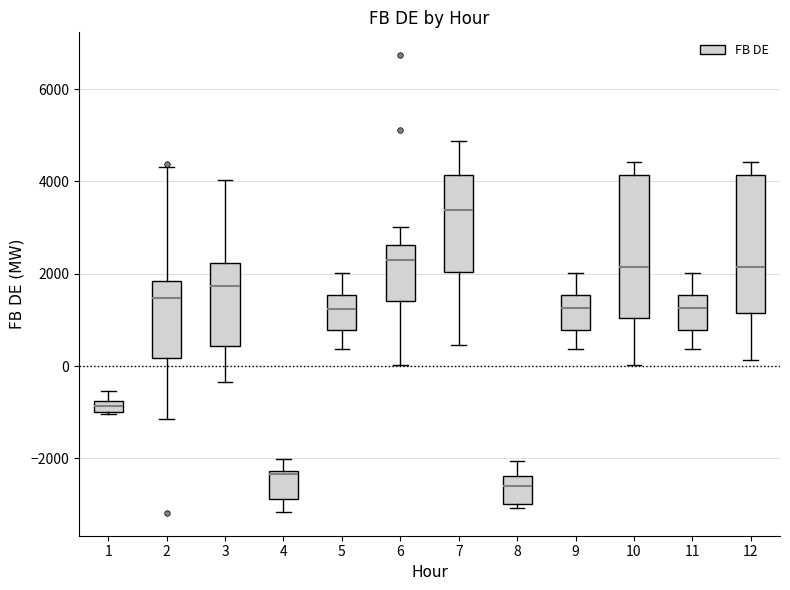

Where is the upper edge of the box at x = 1 on the y-axis? The values are not printed on the chart, so give them approximately, as read against the axis.

-800